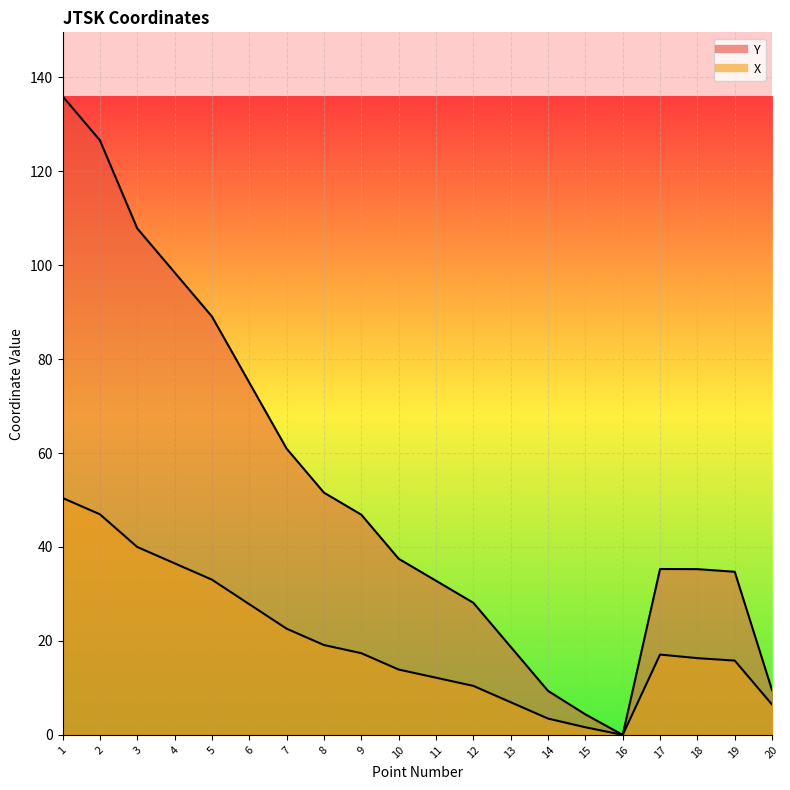

True or false: X has more than 0 points higher than both neighbors.

True